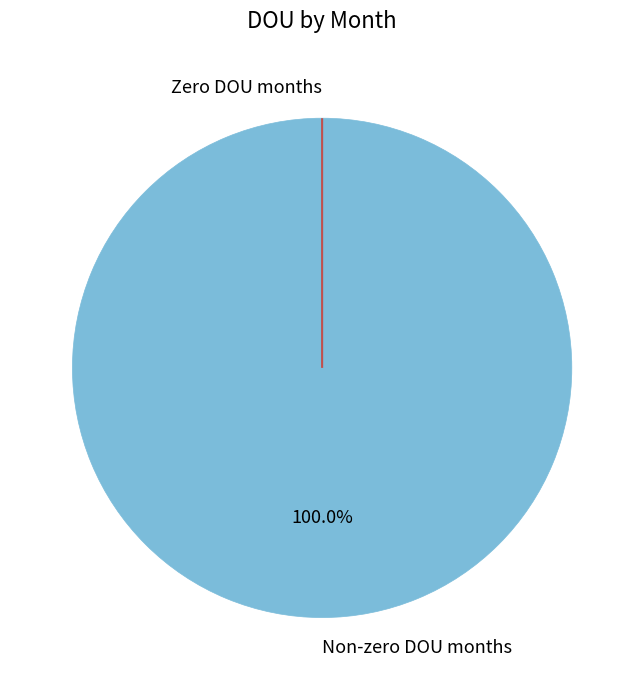

Which slice is the largest?

Jan